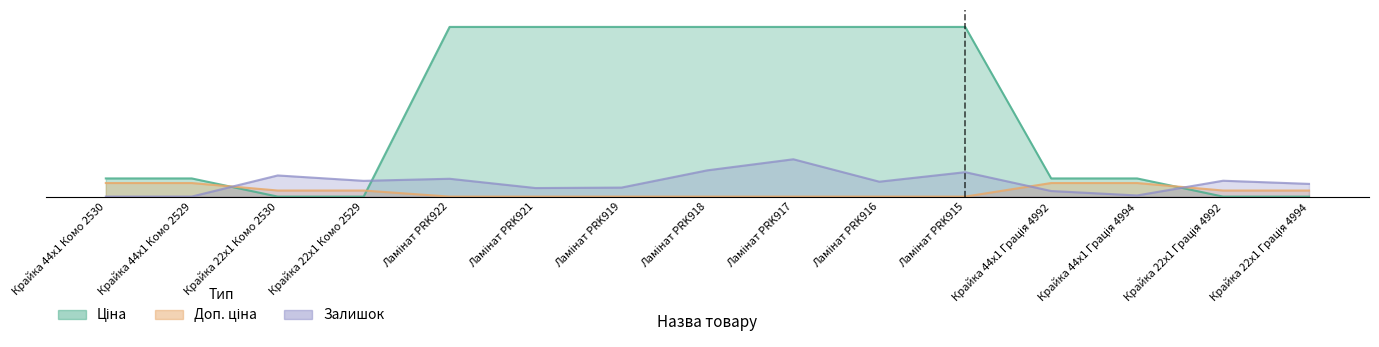

What is the spread (max minus min) of values at Ламінат PRK919?

1.0